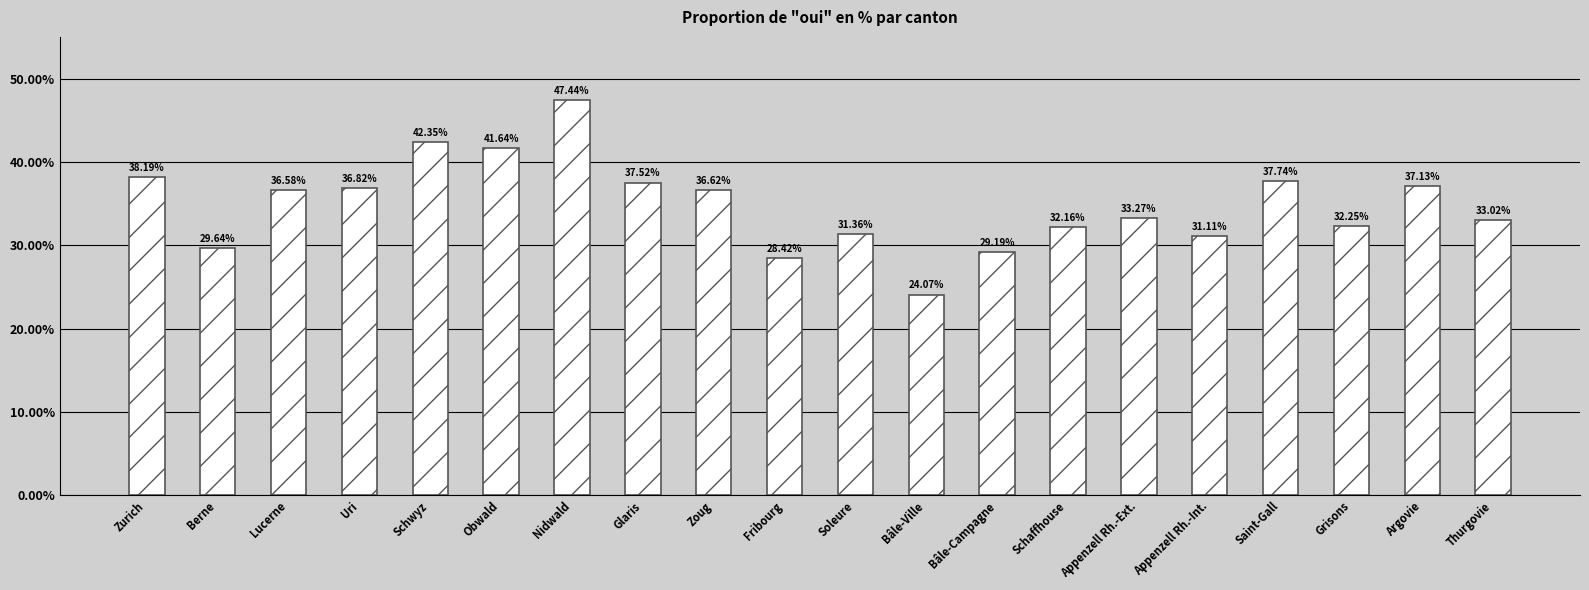

What is the sum of all values?

696.5